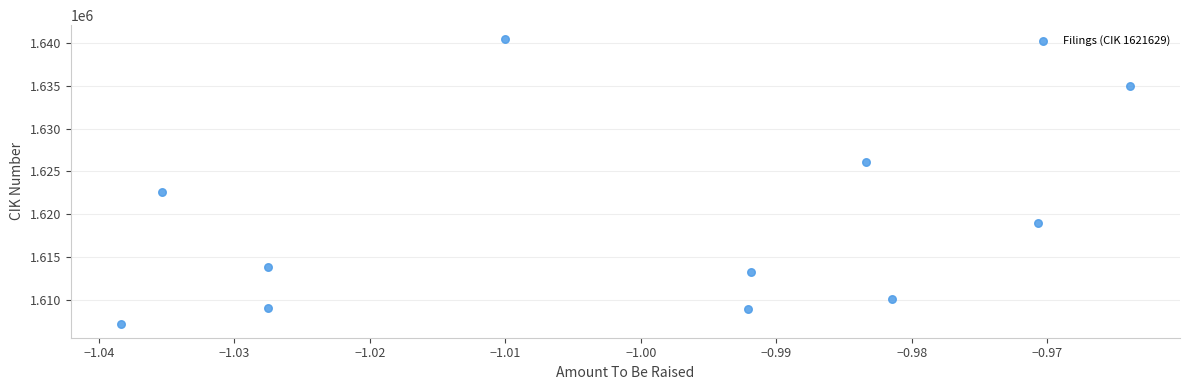

What Y value in the scatter plot is closest to 1623817?

1622619.3